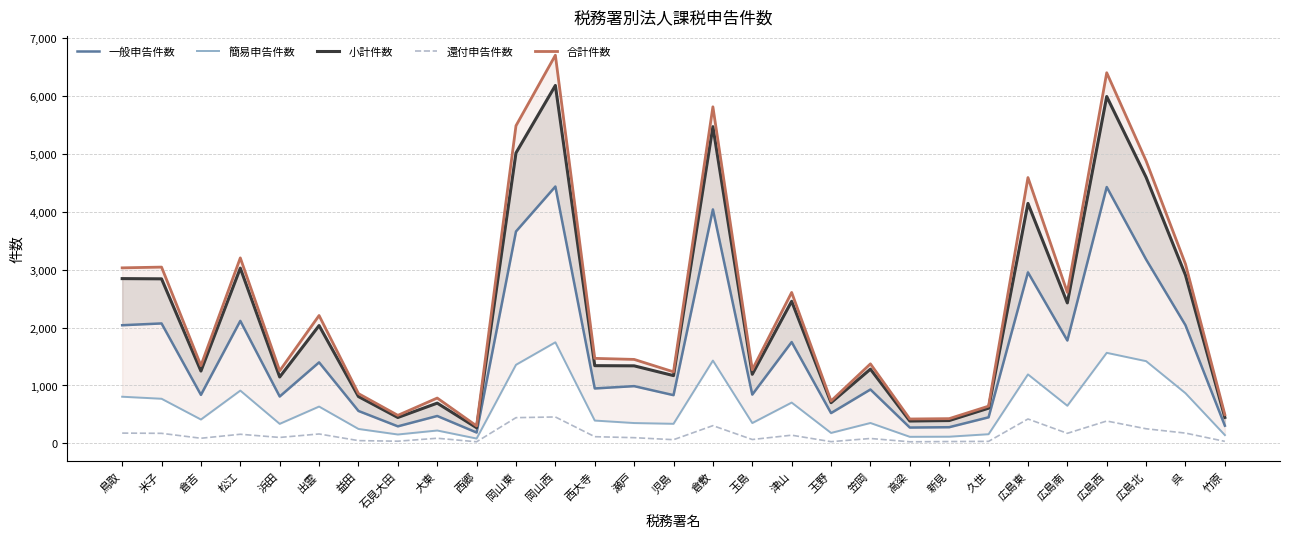

What is the difference between the second highest and second lowest values in the 簡易申告件数 series?

1452